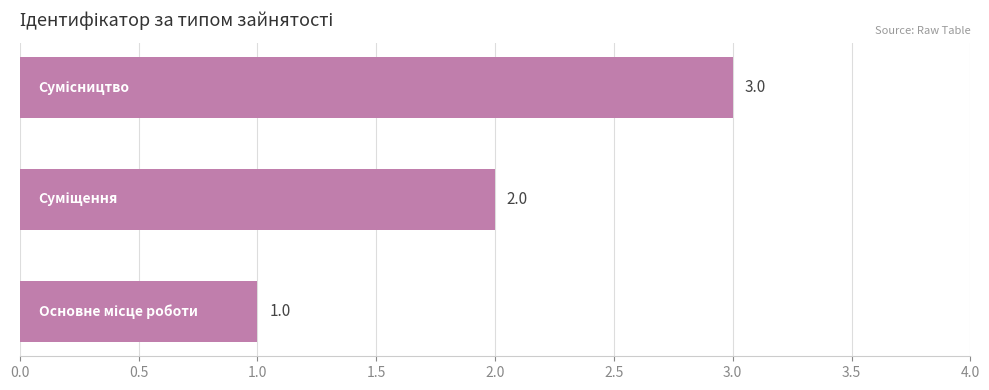

What is the maximum value shown in the chart?

3